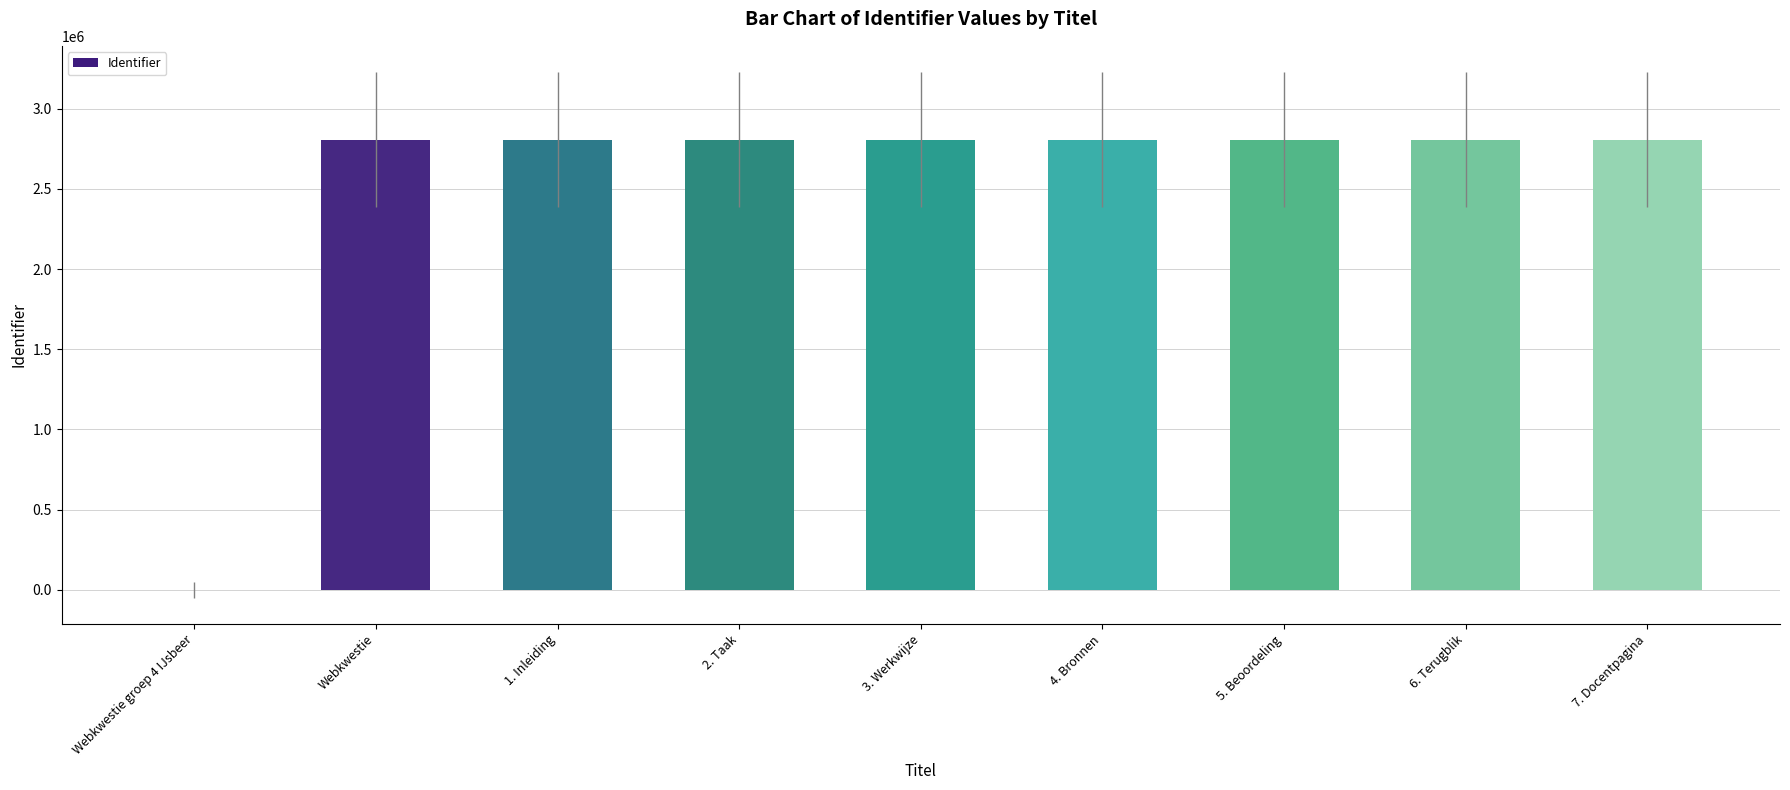

What is the change in value from Webkwestie groep 4 IJsbeer to 5. Beoordeling?

+2807964